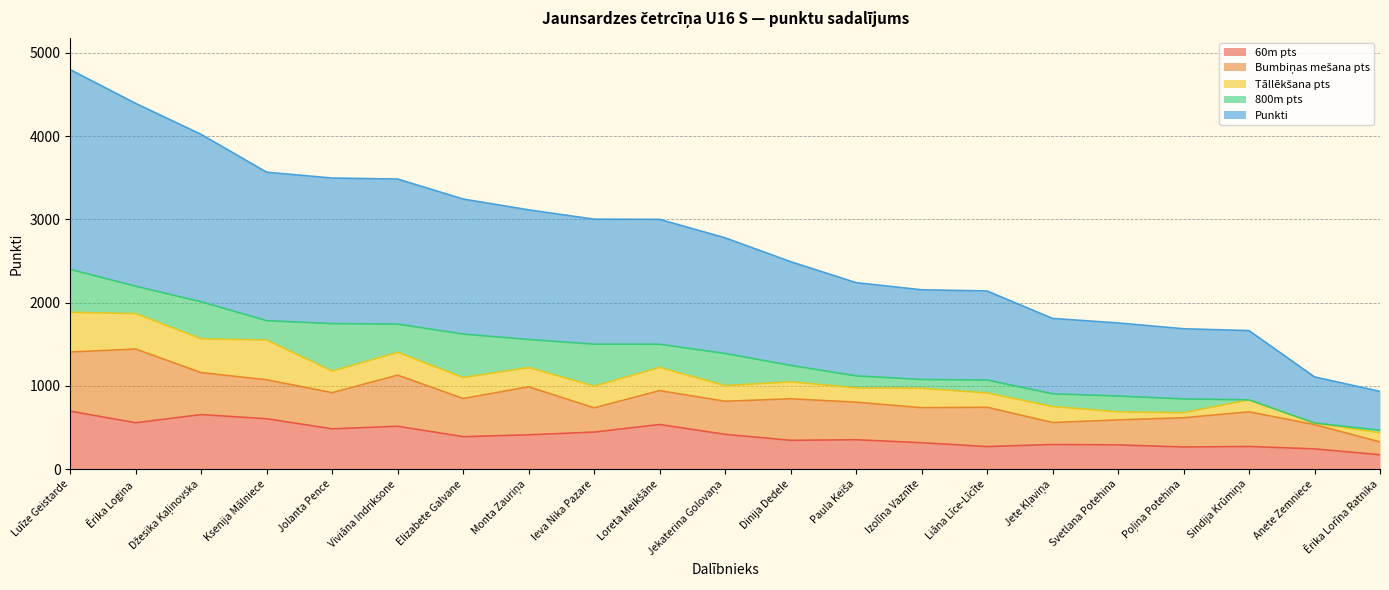

What is the difference between the 60m pts values at Jekaterina Golovaņa and Poļina Potehina?

152